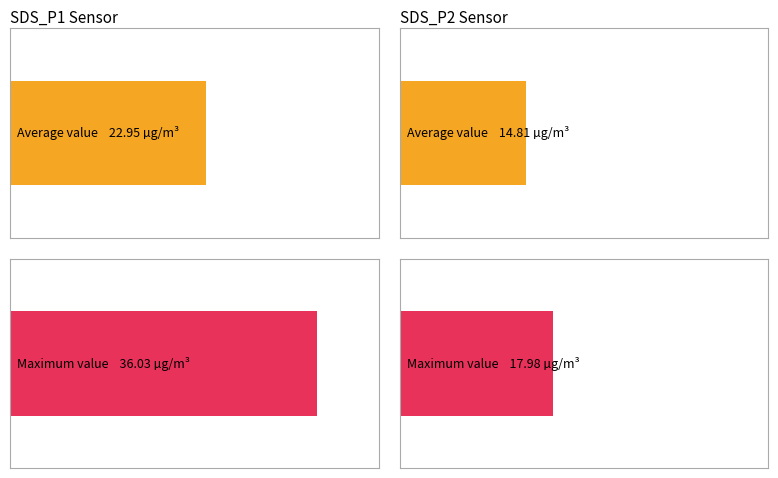

What is the average value of the SDS_P2 series?

14.8